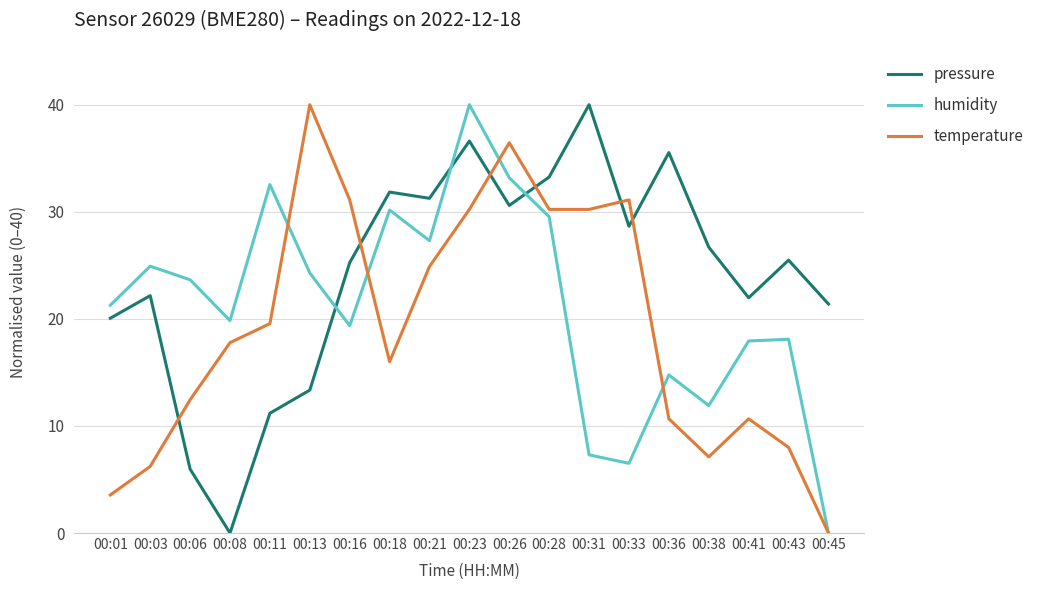

True or false: pressure has more than 2 interior local peaks.

True